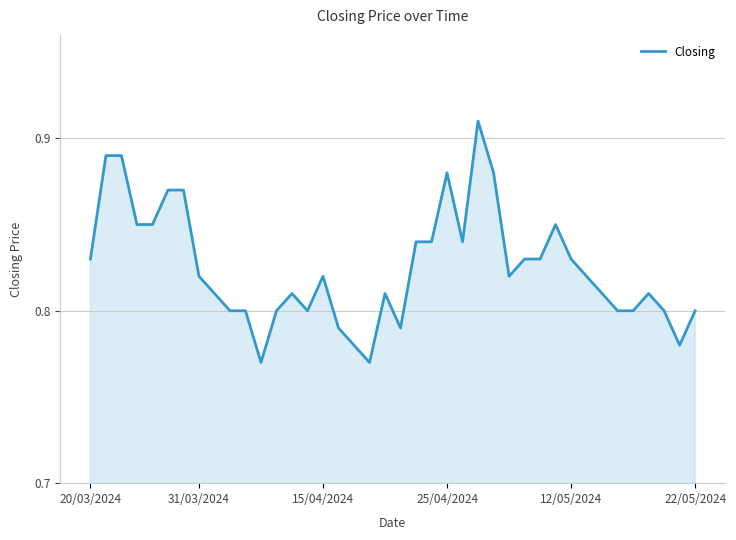

How many lines are shown in the chart?

1